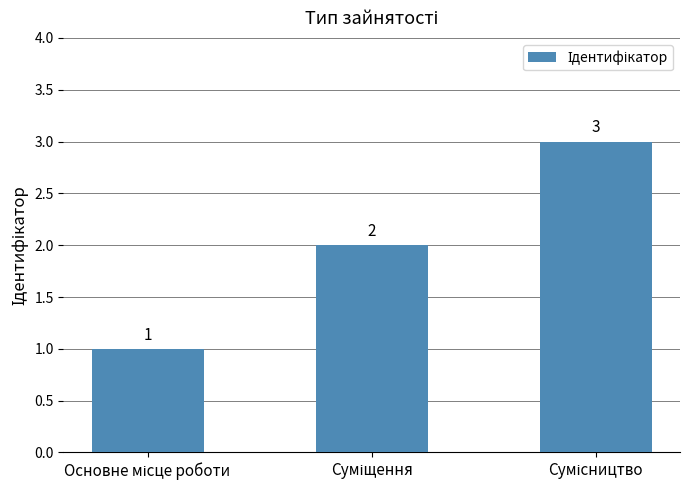

Are the bars grouped side by side (vs. stacked)?

No